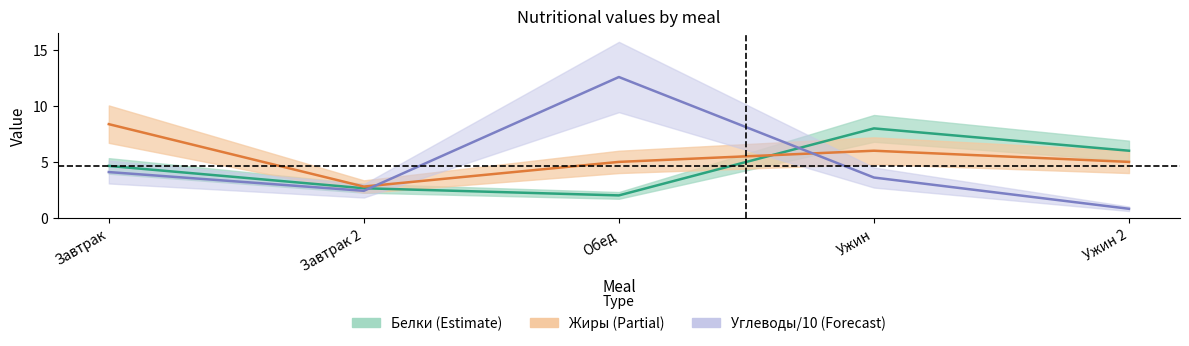

How many interior local peaks does the Жиры series have?

1